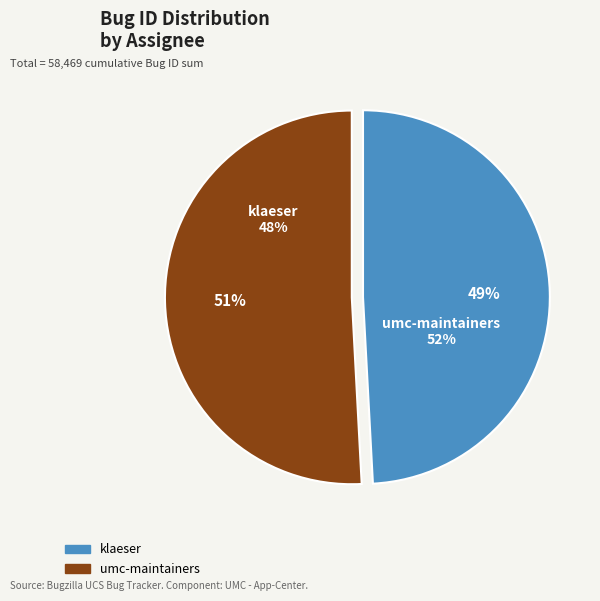

What percentage is the klaeser slice, to the nearest percent?

49%